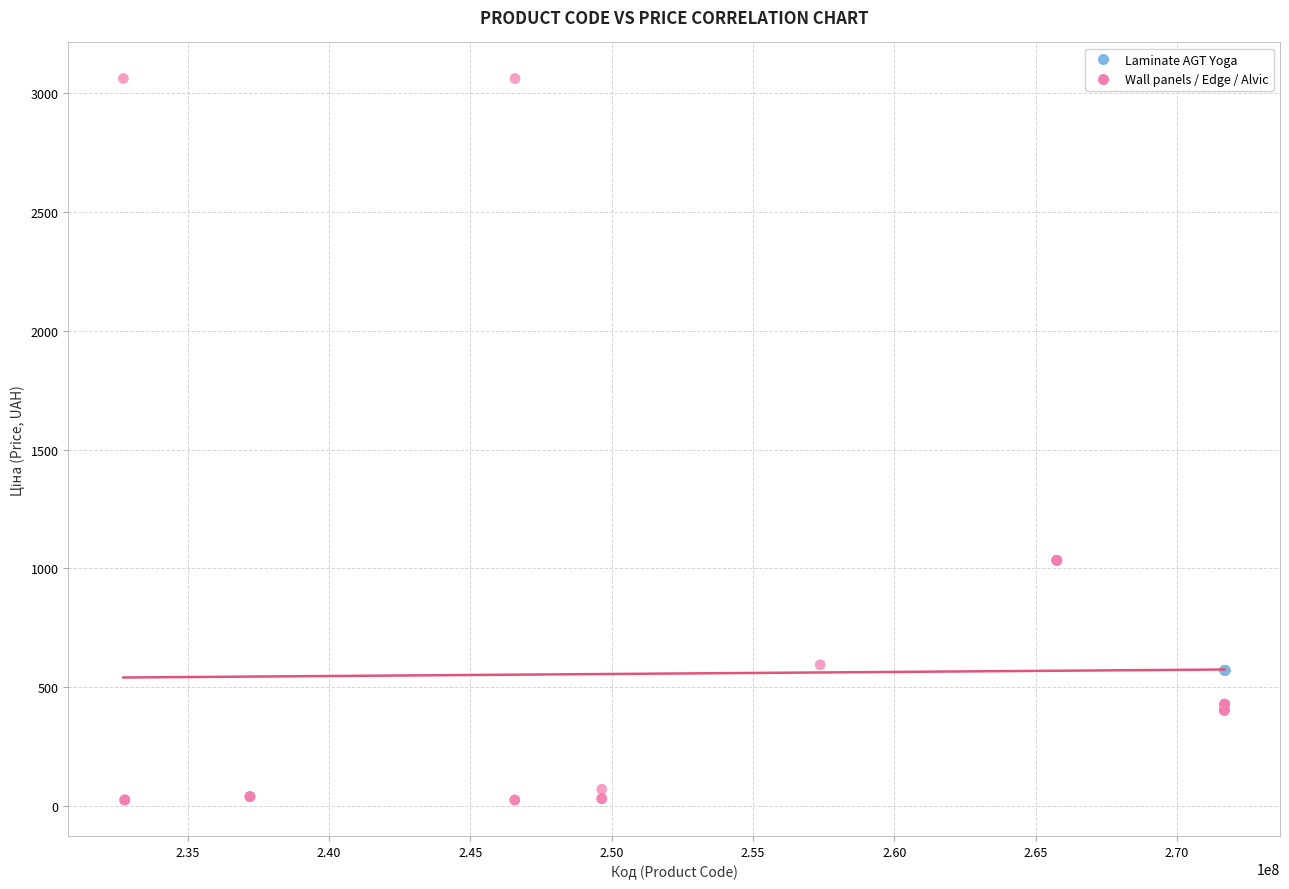

Which series reaches the minimum Y coordinate?

Wall panels / Edge / Alvic